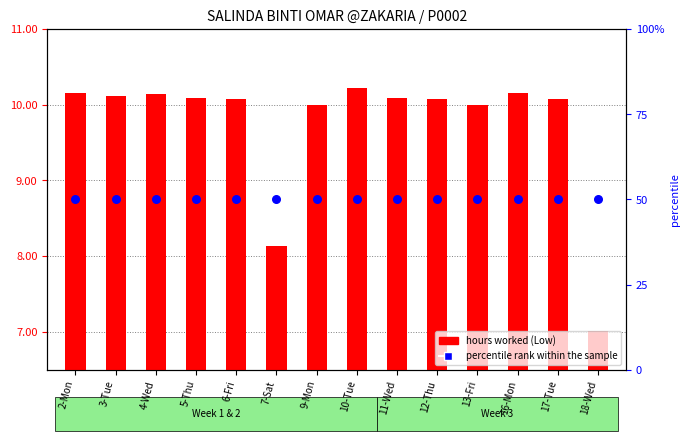

What is the total value across all series at 16-Mon?

60.1